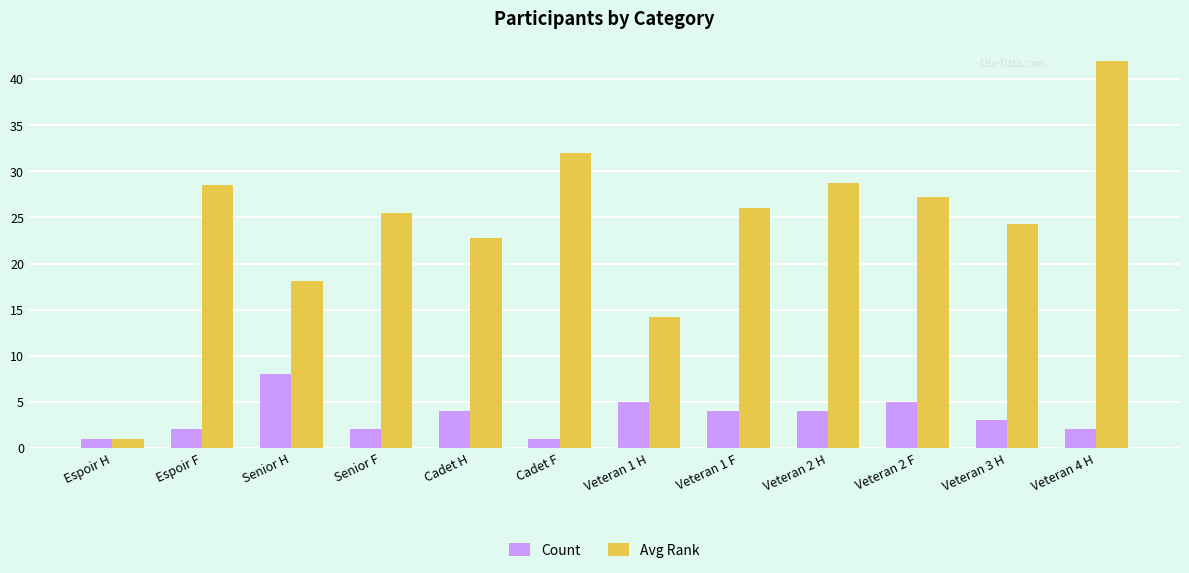

What is the difference between the Avg Rank values at Veteran 3 H and Veteran 1 F?

1.7